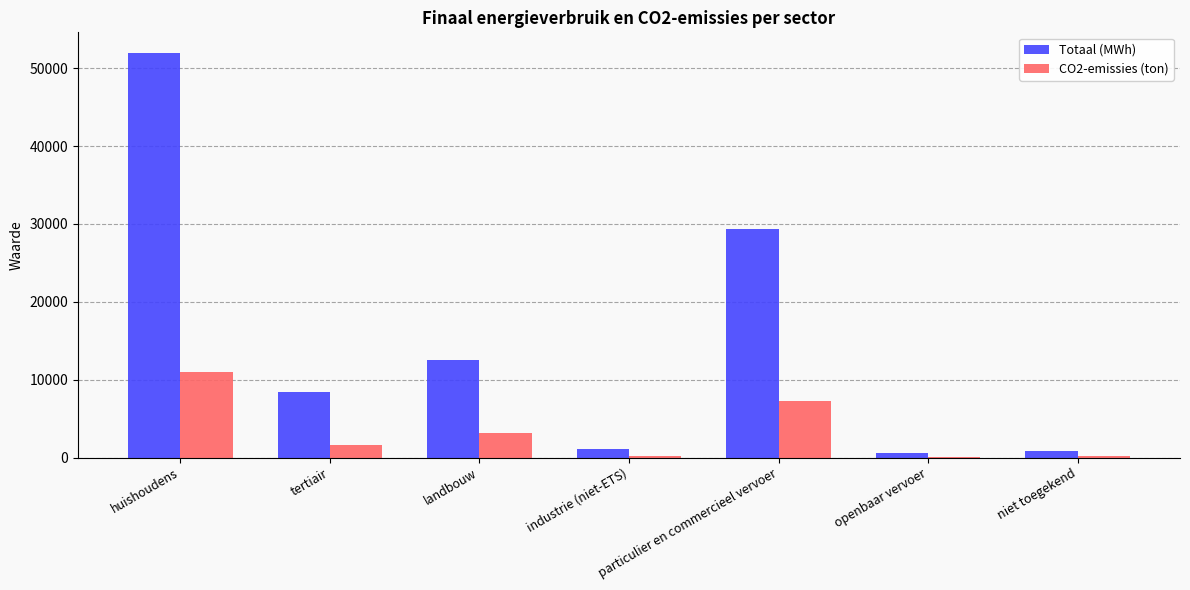

Which series changed the most between industrie (niet-ETS) and particulier en commercieel vervoer?

Totaal (MWh)